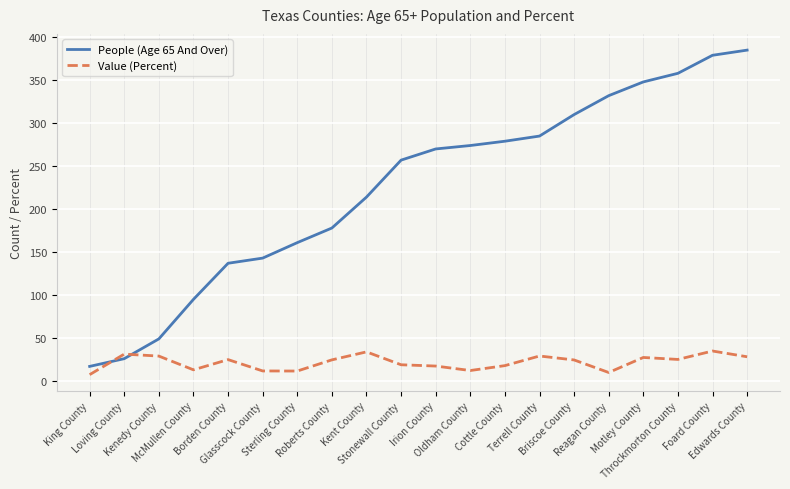

What is the approximate value of People (Age 65 And Over) at Borden County?

137.0